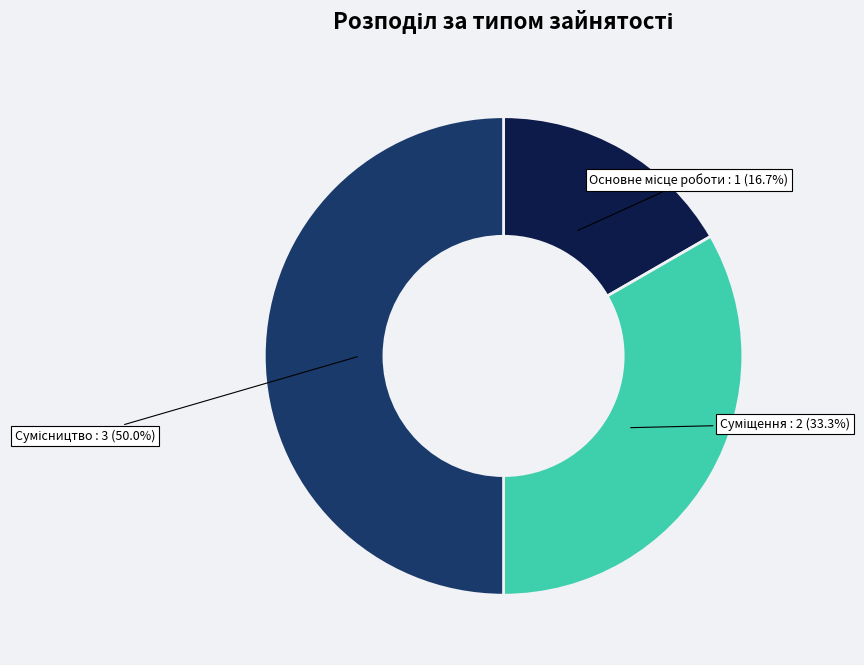

How many slices are in this pie chart?

3